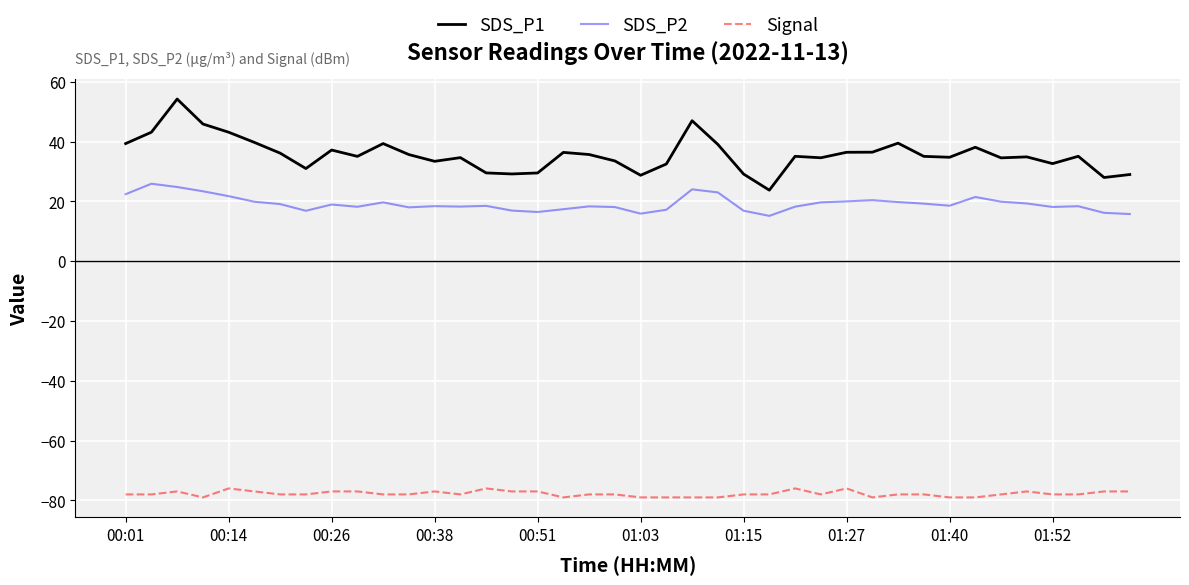

In SDS_P2, how many points are higher than both neighbors (excluding endpoints)?

10